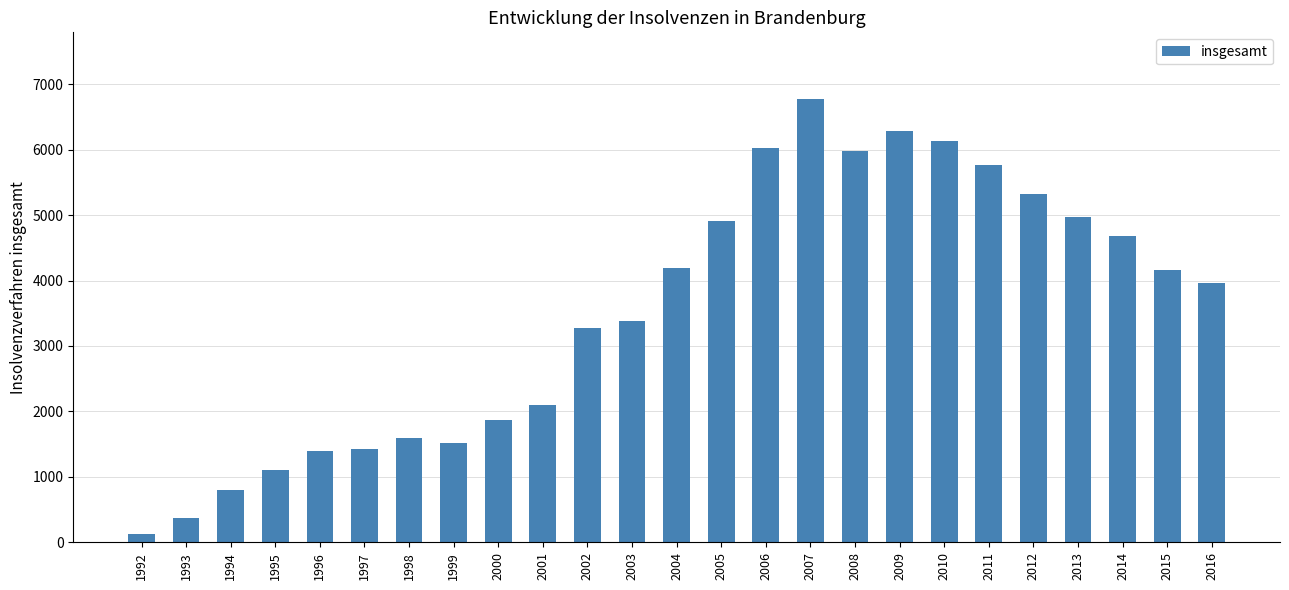

Is it true that the value at 1996 is 1399?

True